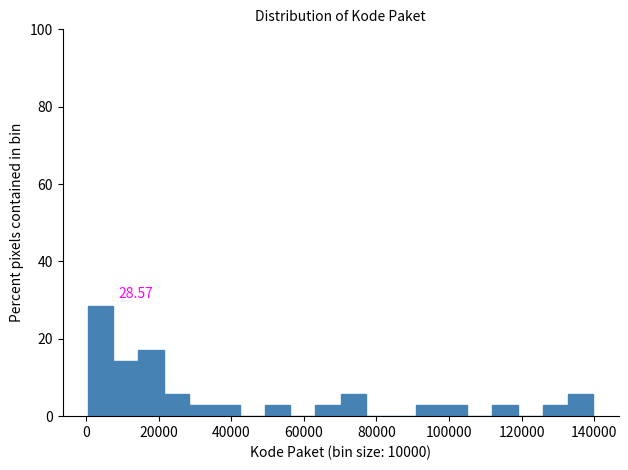

Read against the x-axis, roughly where is the centre of the tallest bar?

4000